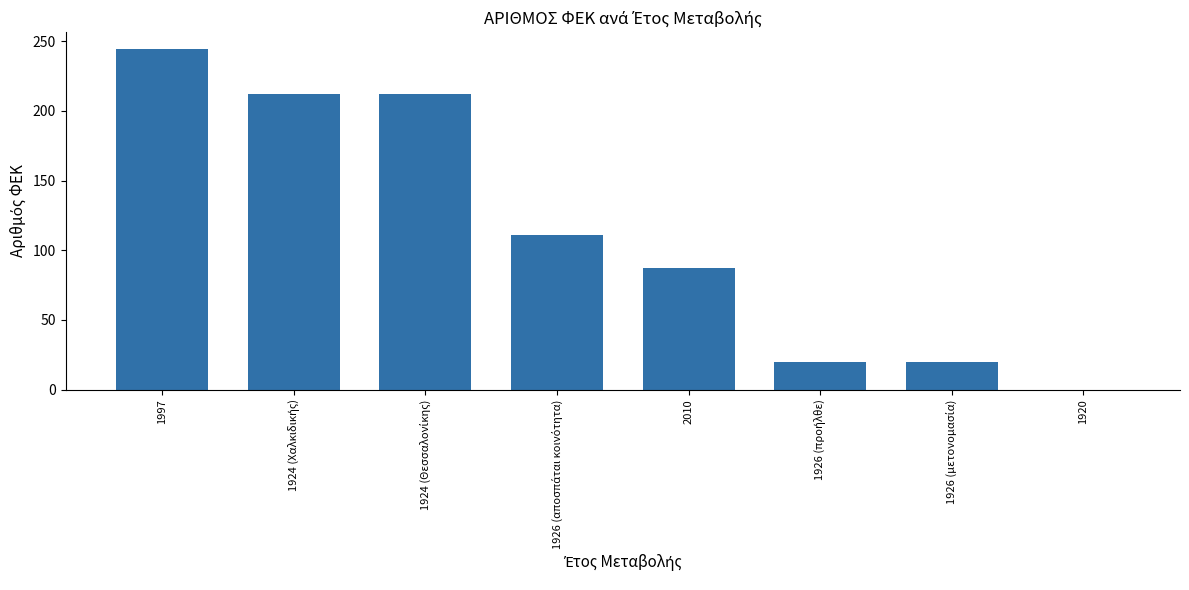

Is it true that the value at 2010 is 134?

False